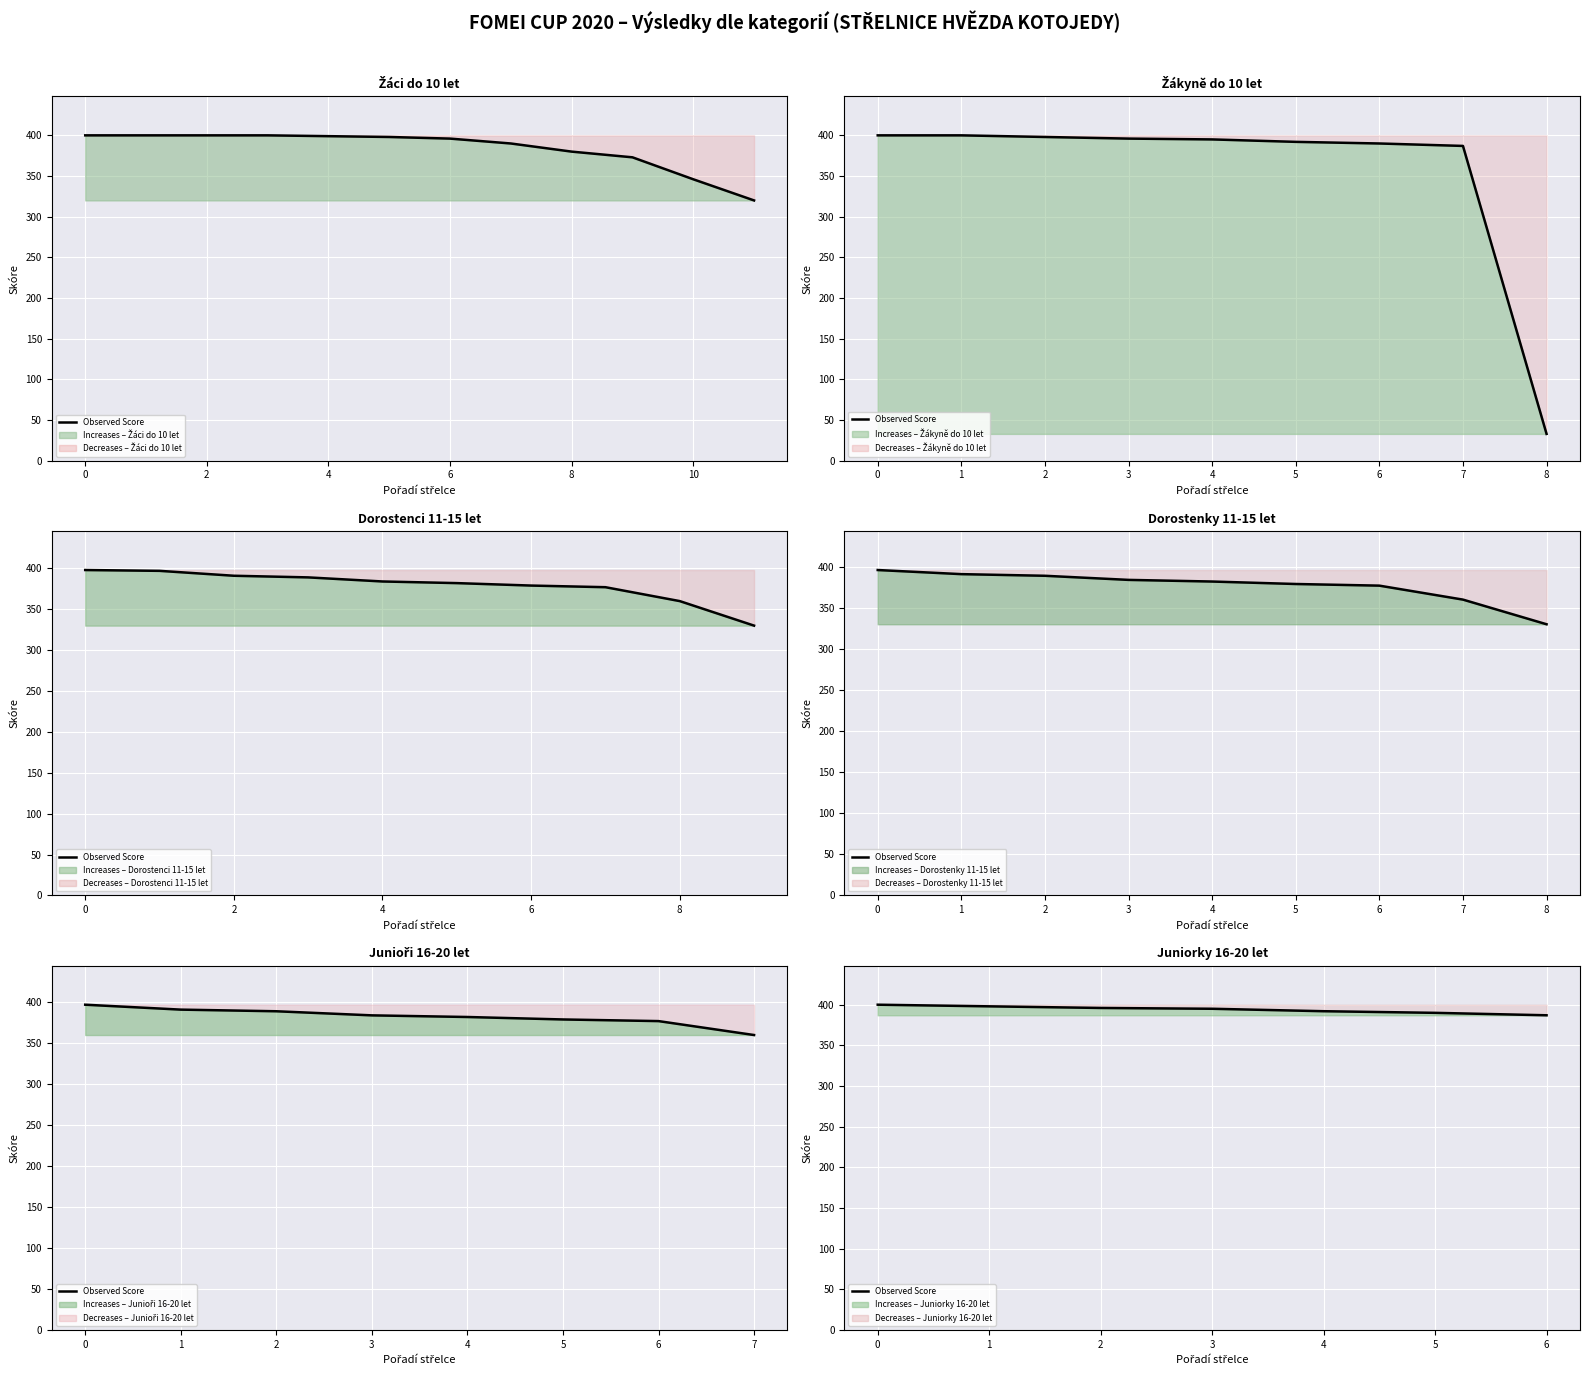

How many values are between 390 and 398?

5